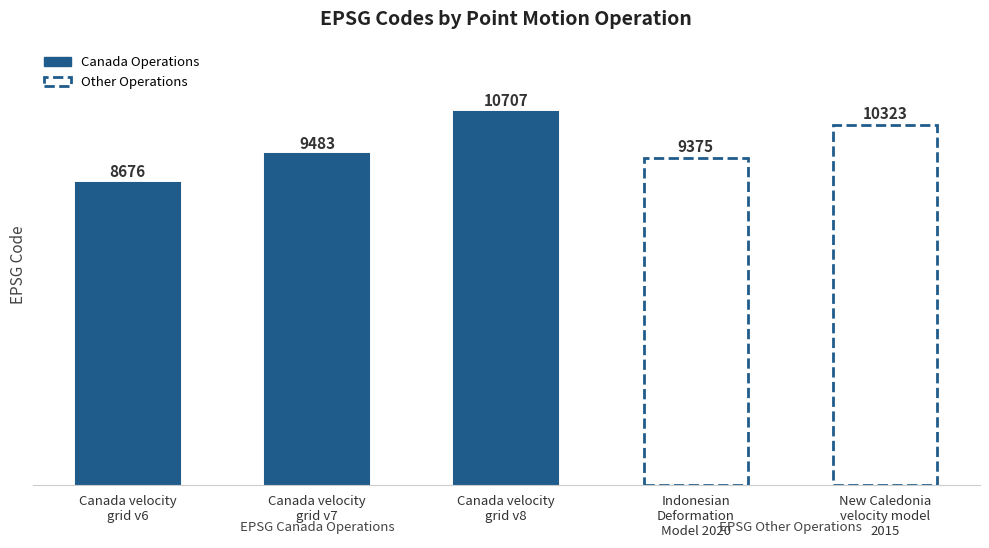

What is the label of the 3rd bar from the right?

Canada velocity
grid v8